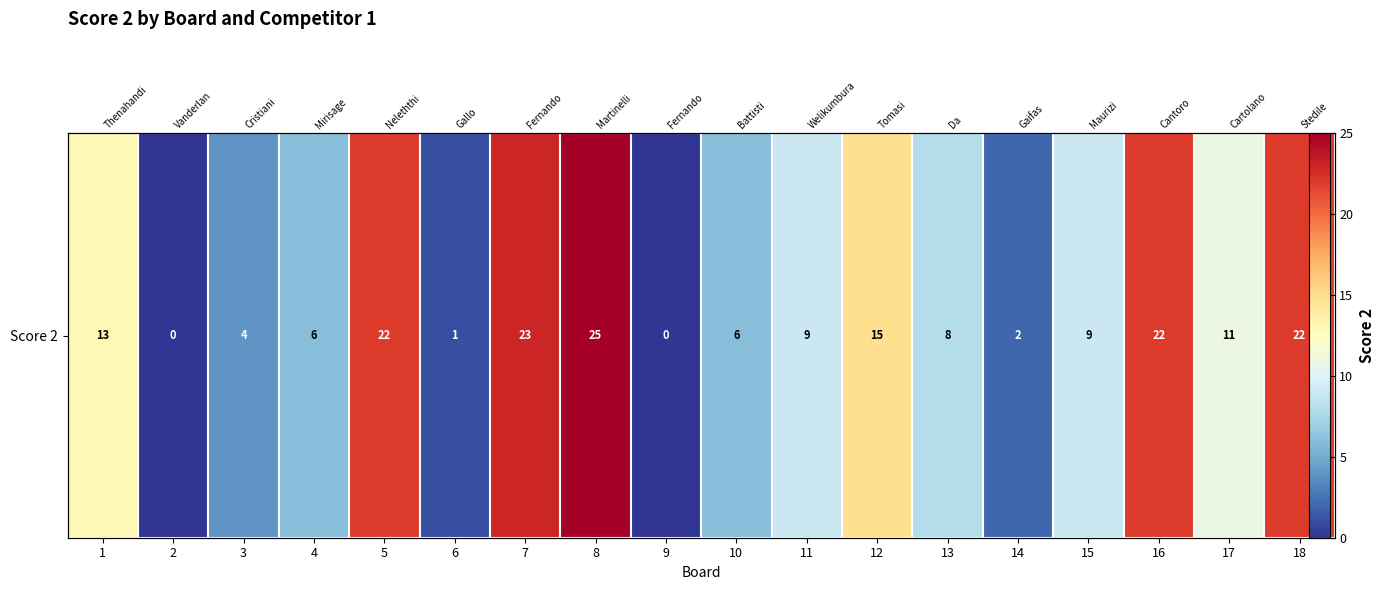

List the labels in order of value, largest first.

8, 7, 5, 16, 18, 12, 1, 17, 11, 15, 13, 4, 10, 3, 14, 6, 2, 9